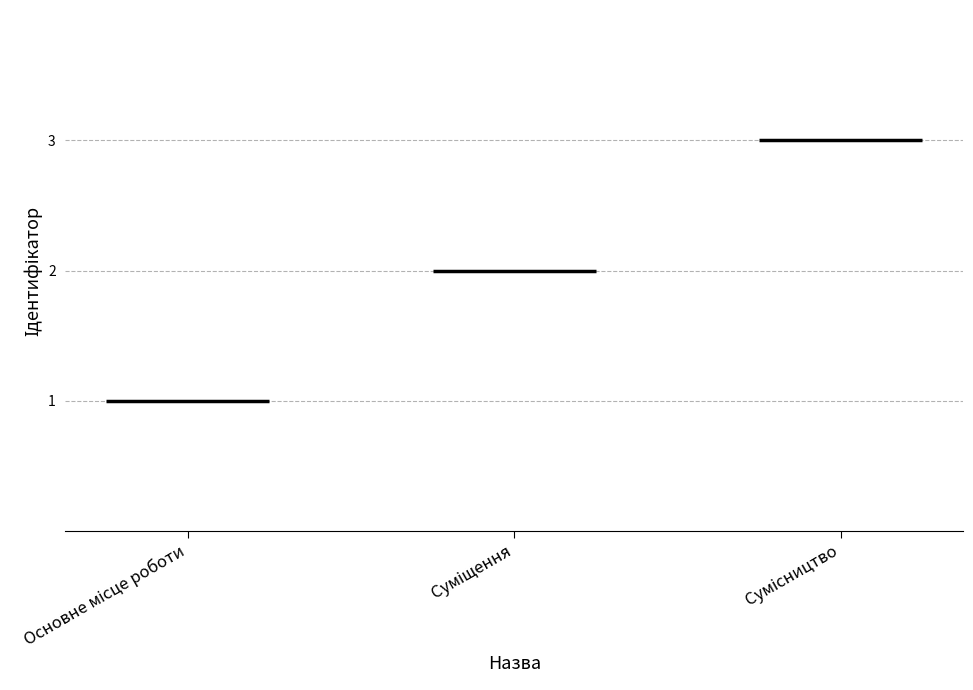

Rank the categories by value from lowest to highest.

Основне місце роботи, Суміщення, Сумісництво